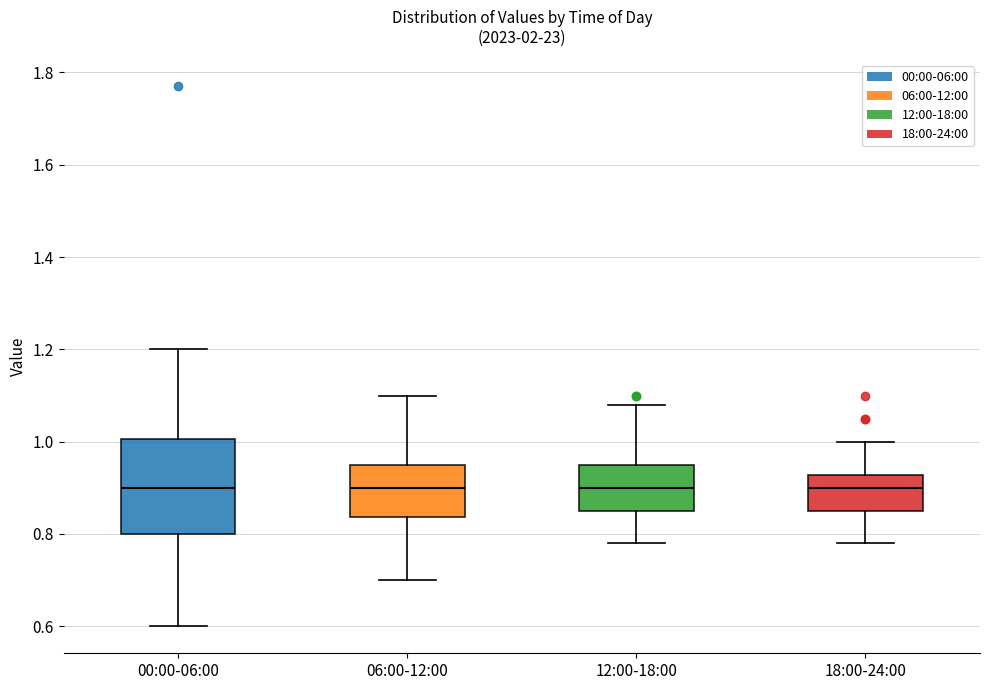

Reading left to right, transcribe this box plot: for each box, give where its median line is, the range the box spans, and where its two whiskers end, as read against the y-axis. The values are not printed on the chart, so give them approximately, as read against the axis.

00:00-06:00: median 0.90, box 0.80 to 1.00, whiskers 0.60 to 1.20
06:00-12:00: median 0.90, box 0.84 to 0.96, whiskers 0.70 to 1.10
12:00-18:00: median 0.90, box 0.86 to 0.96, whiskers 0.78 to 1.08
18:00-24:00: median 0.90, box 0.86 to 0.92, whiskers 0.78 to 1.00